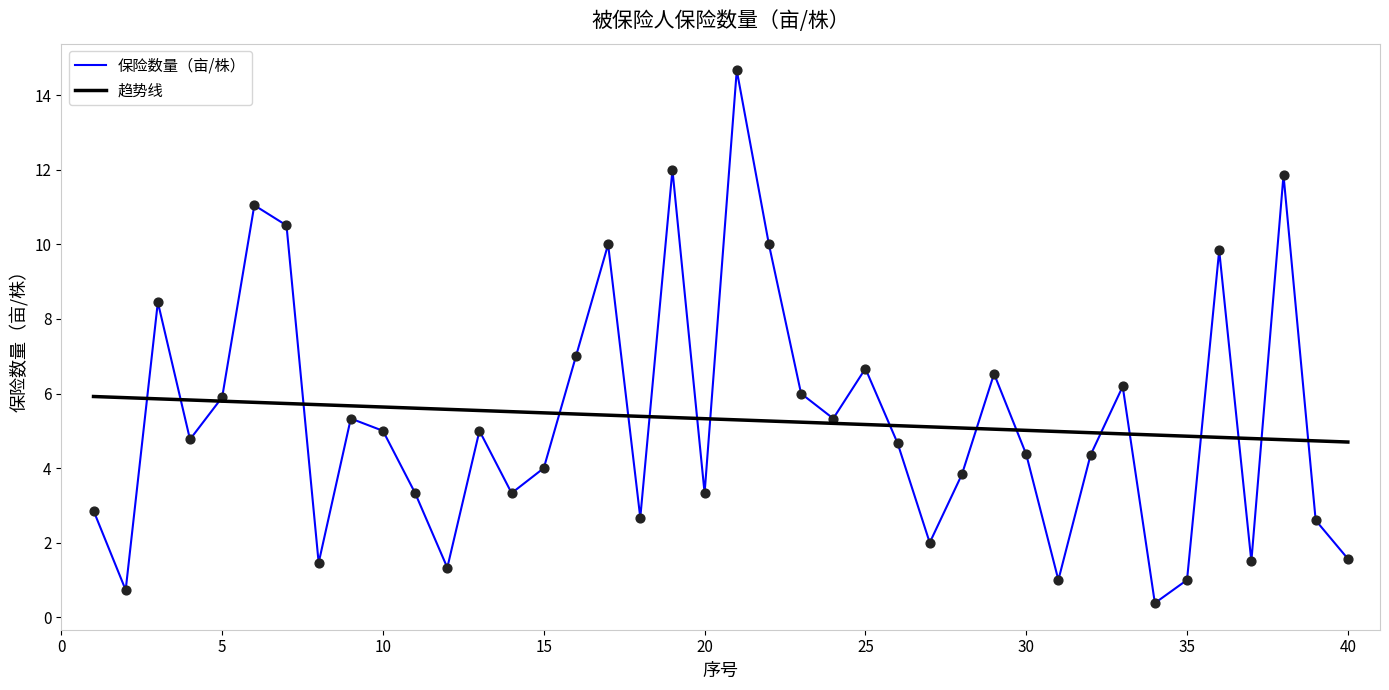

Which series has the widest spread of values?

保险数量（亩/株）